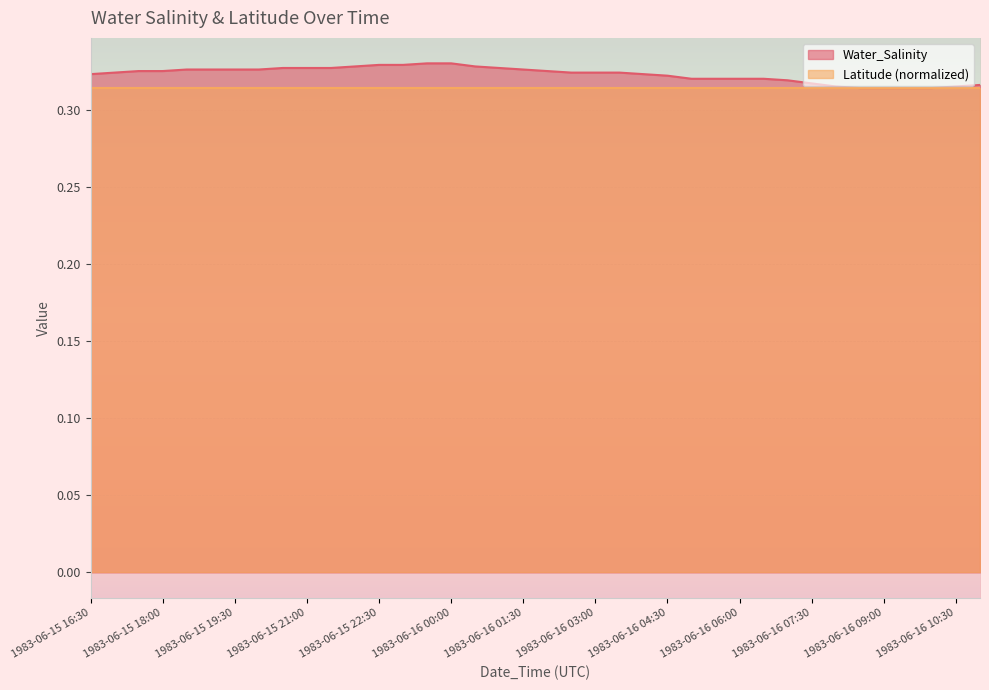

Reading left to right, transcribe all the data shown in this chart.

1983-06-15 16:30=0.3	1983-06-15 17:00=0.3	1983-06-15 17:30=0.3	1983-06-15 18:00=0.3	1983-06-15 18:30=0.3	1983-06-15 19:00=0.3	1983-06-15 19:30=0.3	1983-06-15 20:00=0.3	1983-06-15 20:30=0.3	1983-06-15 21:00=0.3	1983-06-15 21:30=0.3	1983-06-15 22:00=0.3	1983-06-15 22:30=0.3	1983-06-15 23:00=0.3	1983-06-15 23:30=0.3	1983-06-16 00:00=0.3	1983-06-16 00:30=0.3	1983-06-16 01:00=0.3	1983-06-16 01:30=0.3	1983-06-16 02:00=0.3	1983-06-16 02:30=0.3	1983-06-16 03:00=0.3	1983-06-16 03:30=0.3	1983-06-16 04:00=0.3	1983-06-16 04:30=0.3	1983-06-16 05:00=0.3	1983-06-16 05:30=0.3	1983-06-16 06:00=0.3	1983-06-16 06:30=0.3	1983-06-16 07:00=0.3	1983-06-16 07:30=0.3	1983-06-16 08:00=0.3	1983-06-16 08:30=0.3	1983-06-16 09:00=0.3	1983-06-16 09:30=0.3	1983-06-16 10:00=0.3	1983-06-16 10:30=0.3	1983-06-16 11:00=0.3